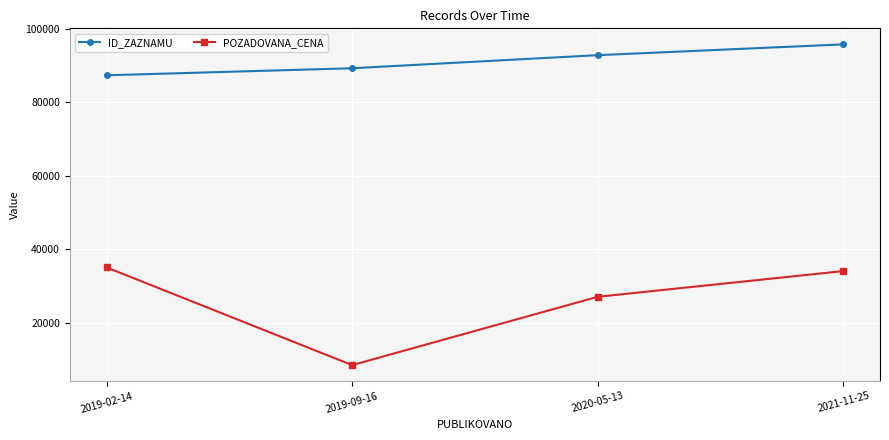

Is this an area chart (filled region under the line)?

No